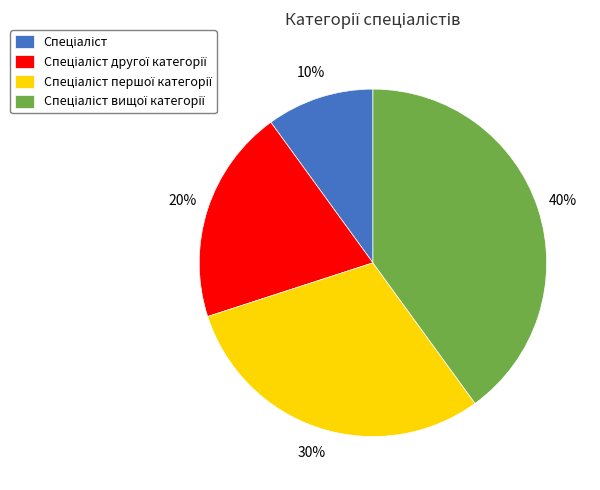

Is there a majority slice in this chart?

No